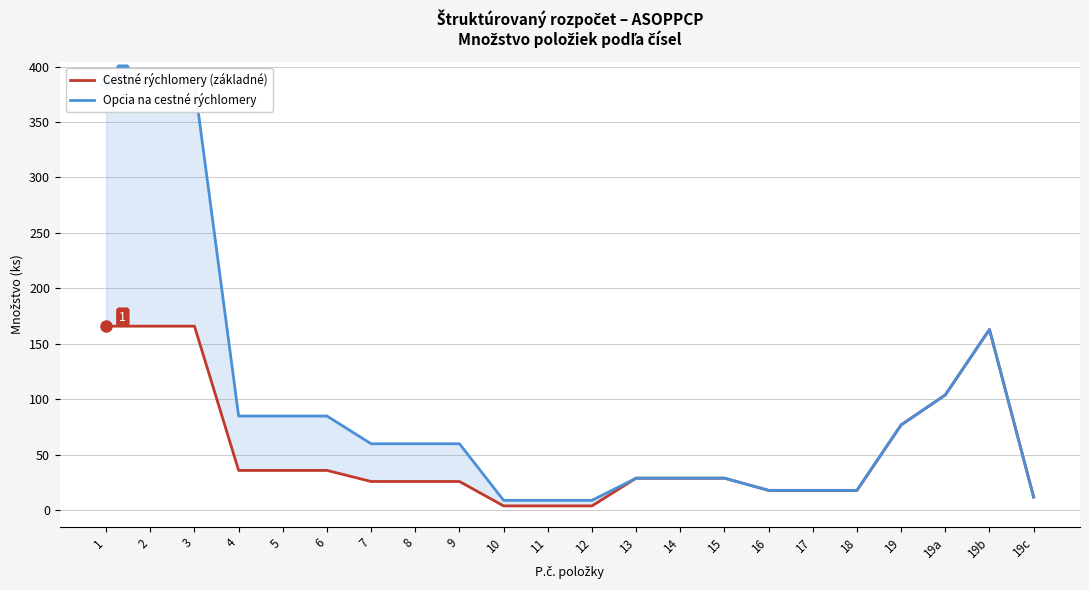

Is it true that Cestné rýchlomery (základné) equals 29 at 14?

True